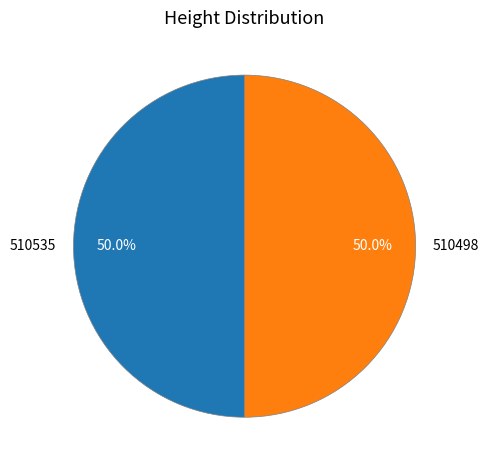

Is it true that 510498 is 56% of the pie?

False